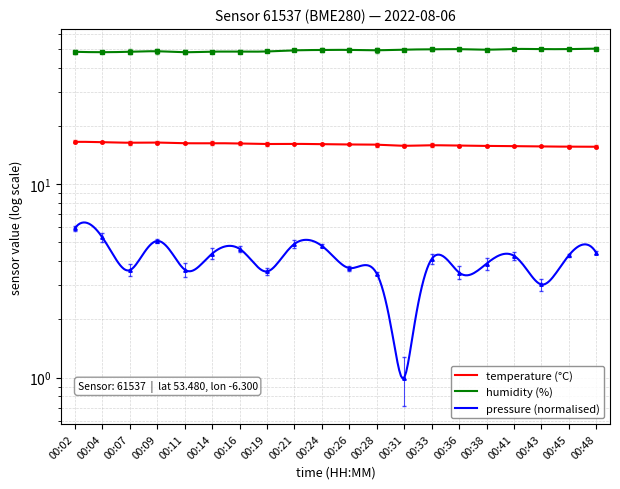

At 00:09, list the series in order from largest to smallest.

humidity, temperature, pressure_kPa